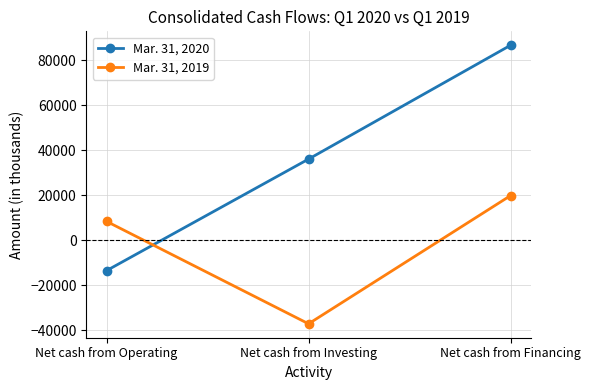

Read the Mar. 31, 2020 value at Net cash from Operating.

-13555